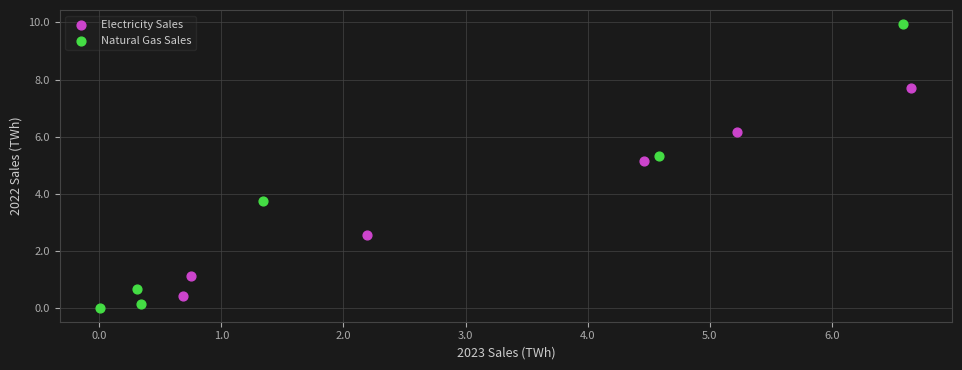

Which series has the widest spread of Y values?

Natural Gas Sales